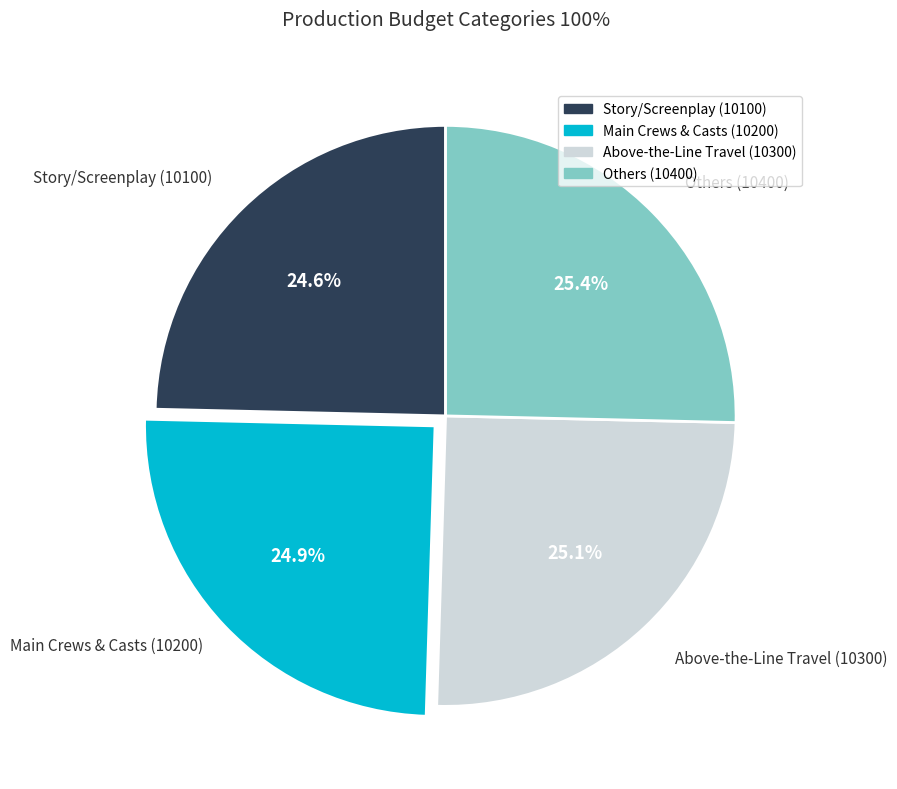

How many segments does this pie chart have?

4